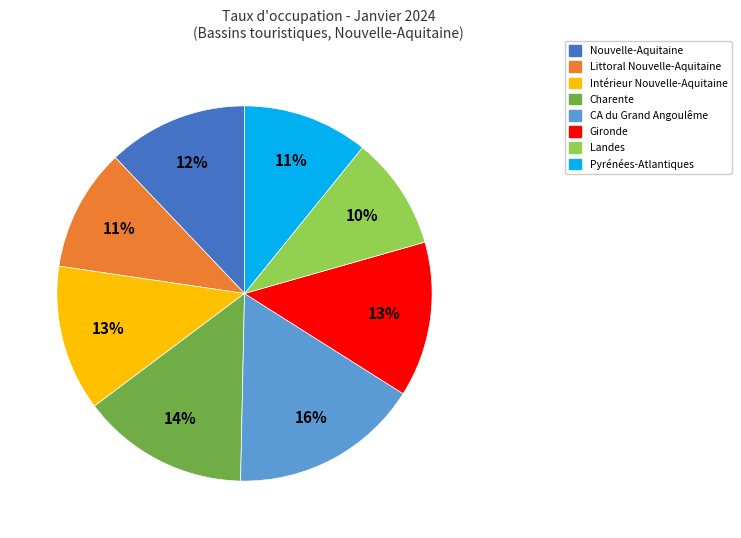

Approximately how many times larger is the value at Nouvelle-Aquitaine compared to Gironde?

0.9